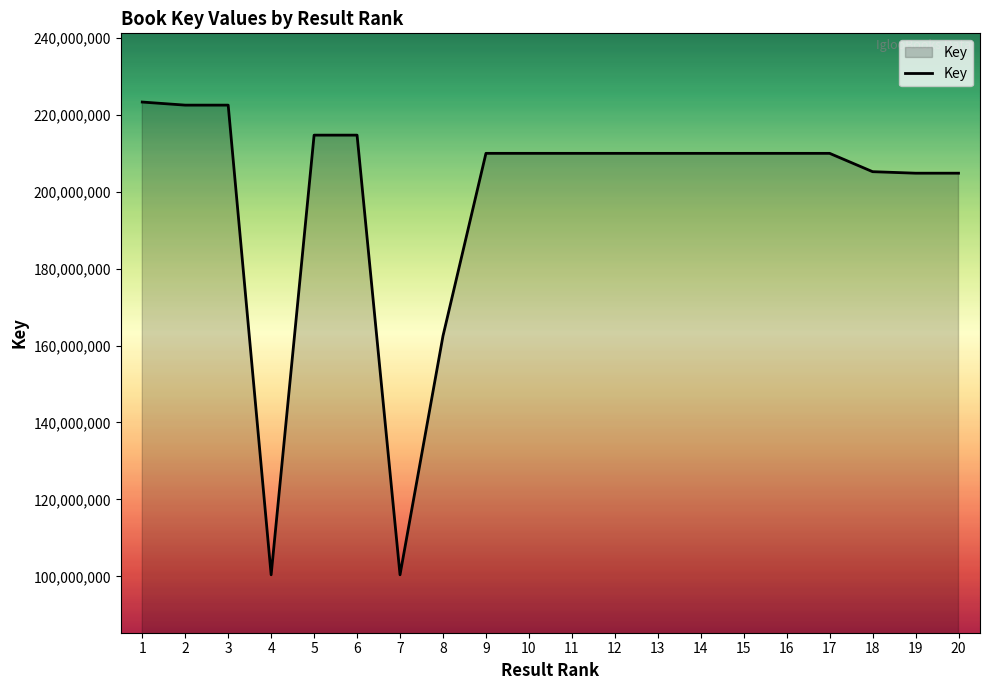

What is the difference between the values at 19 and 7?

104396168